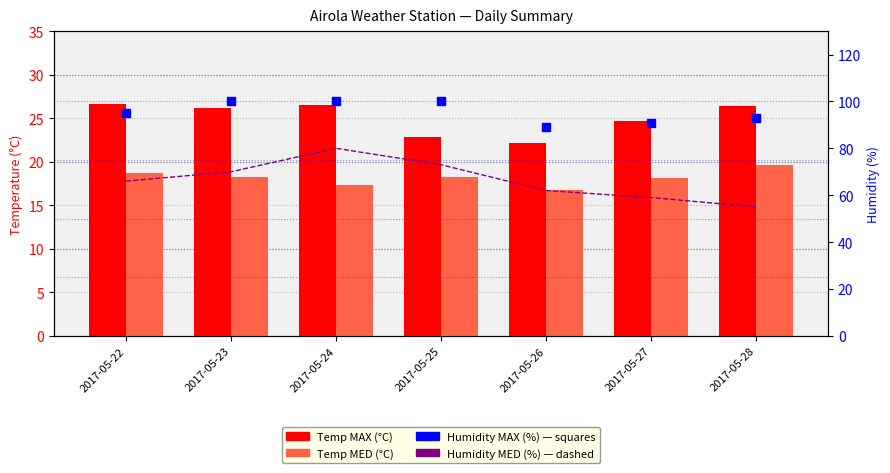

At which category is the sum across all series the highest?

2017-05-24